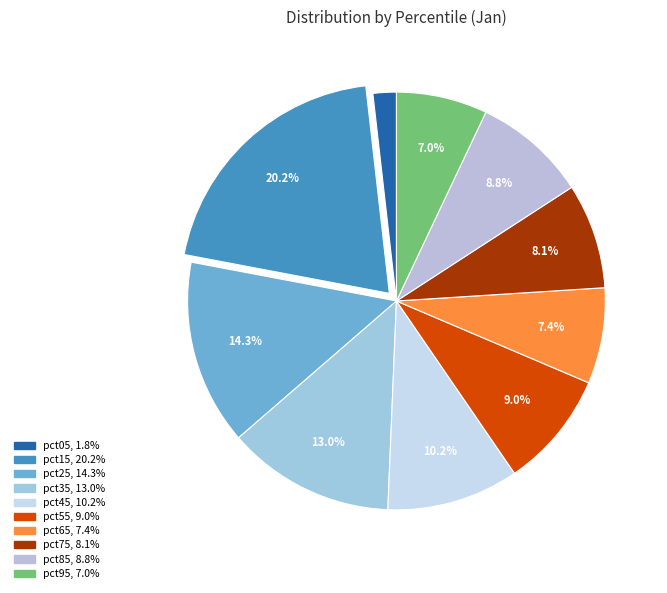

The pct35 slice represents 13% of the pie. True or false?

True